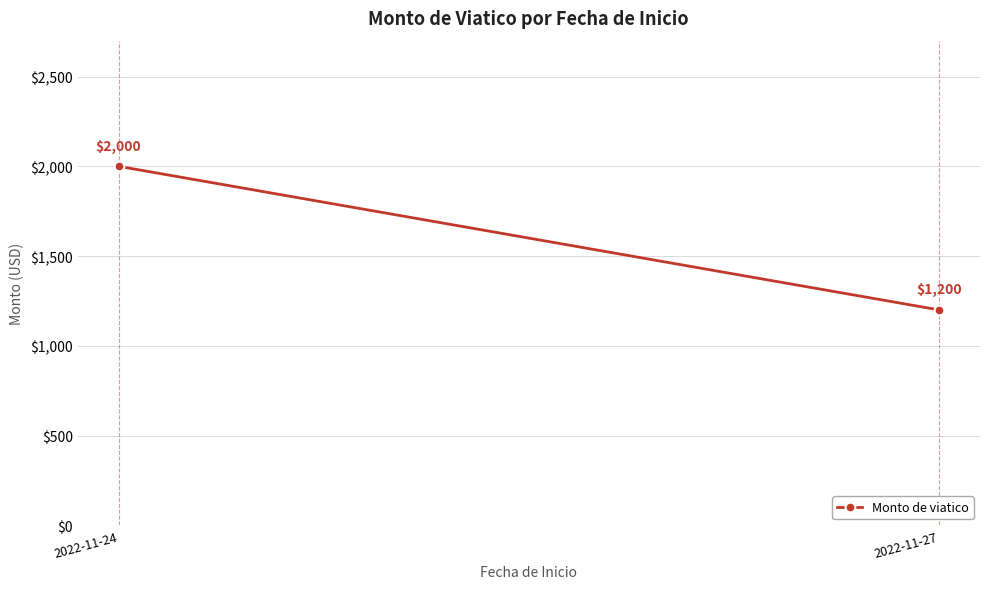

Reading left to right, transcribe all the data shown in this chart.

2022-11-24=2000	2022-11-27=1200